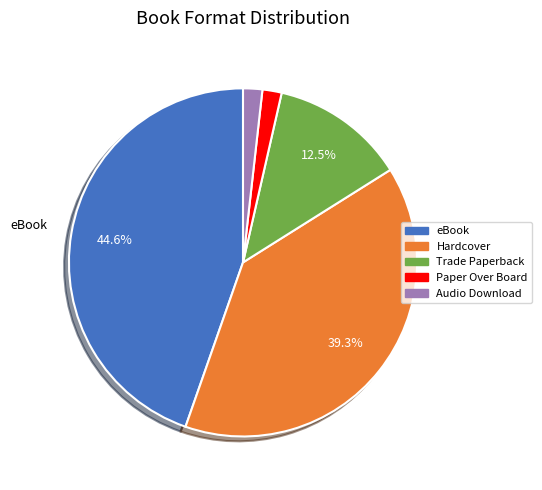

To the nearest percent, what is the average slice percentage?

20%